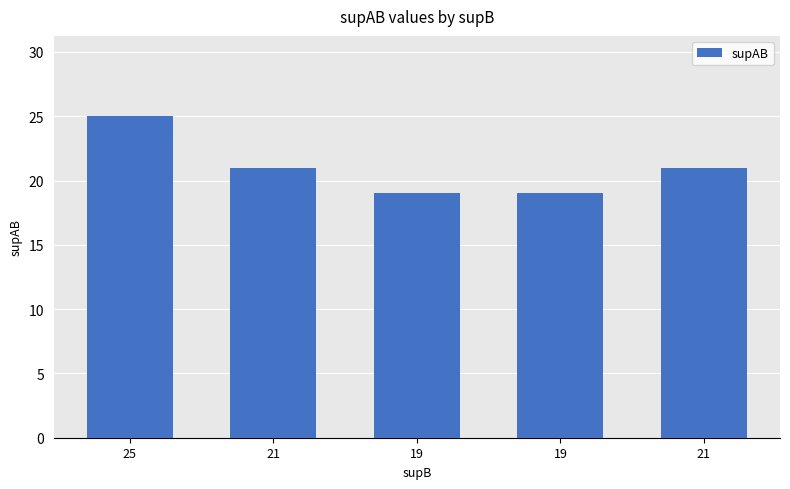

Reading right to left, extract all data points from this chart.

21=21	19=19	19=19	21=21	25=25